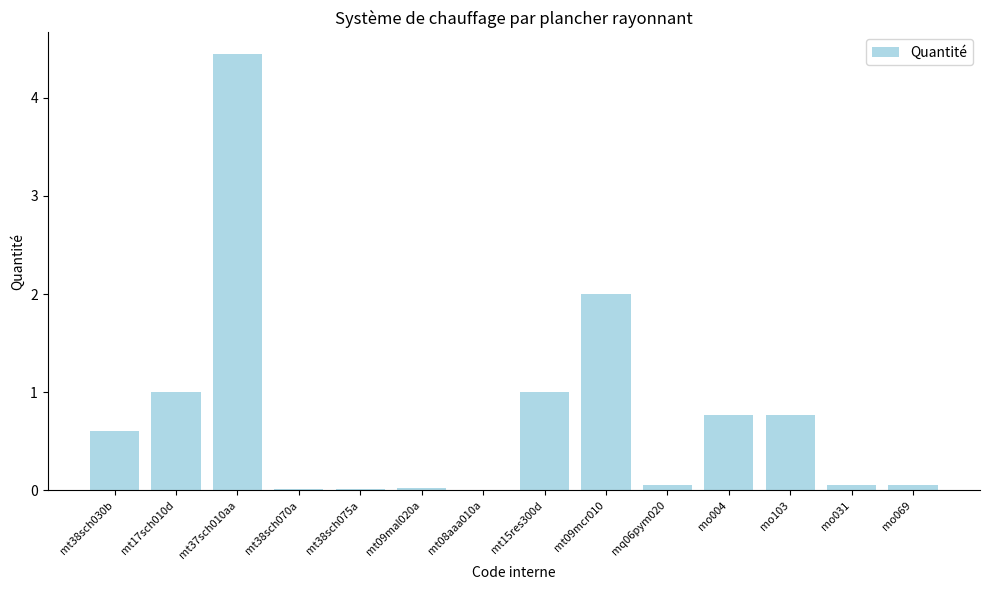

True or false: the data shows 0.1 at mo031.

True